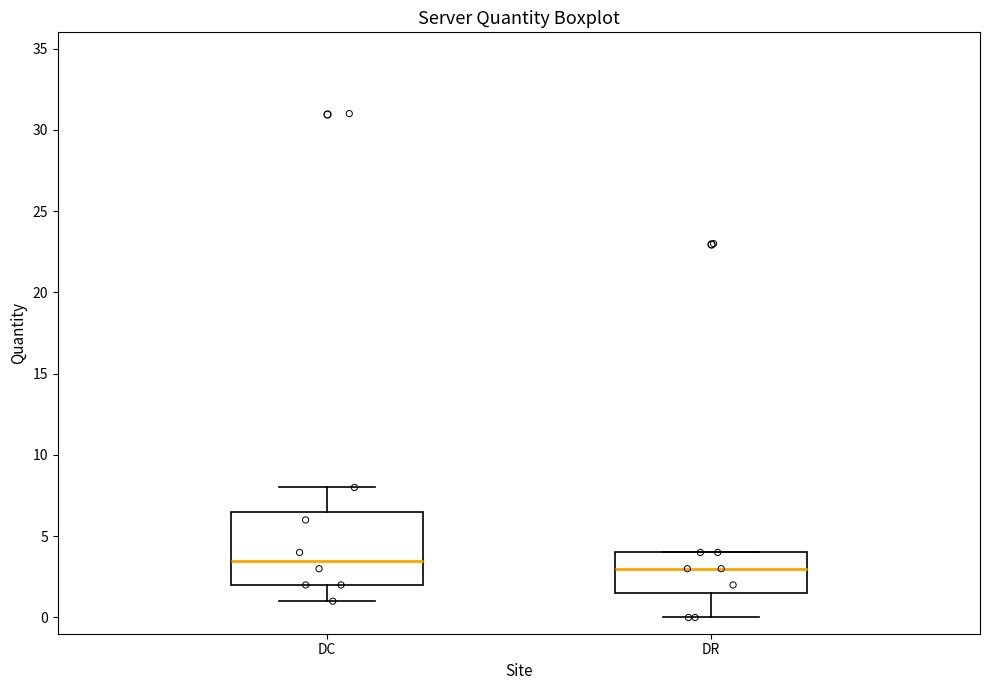

Reading left to right, transcribe this box plot: for each box, give where its median line is, the range the box spans, and where its two whiskers end, as read against the y-axis. The values are not printed on the chart, so give them approximately, as read against the axis.

DC: median 3.5, box 2.0 to 6.5, whiskers 1.0 to 8.0
DR: median 3.0, box 1.5 to 4.0, whiskers 0.0 to 4.0